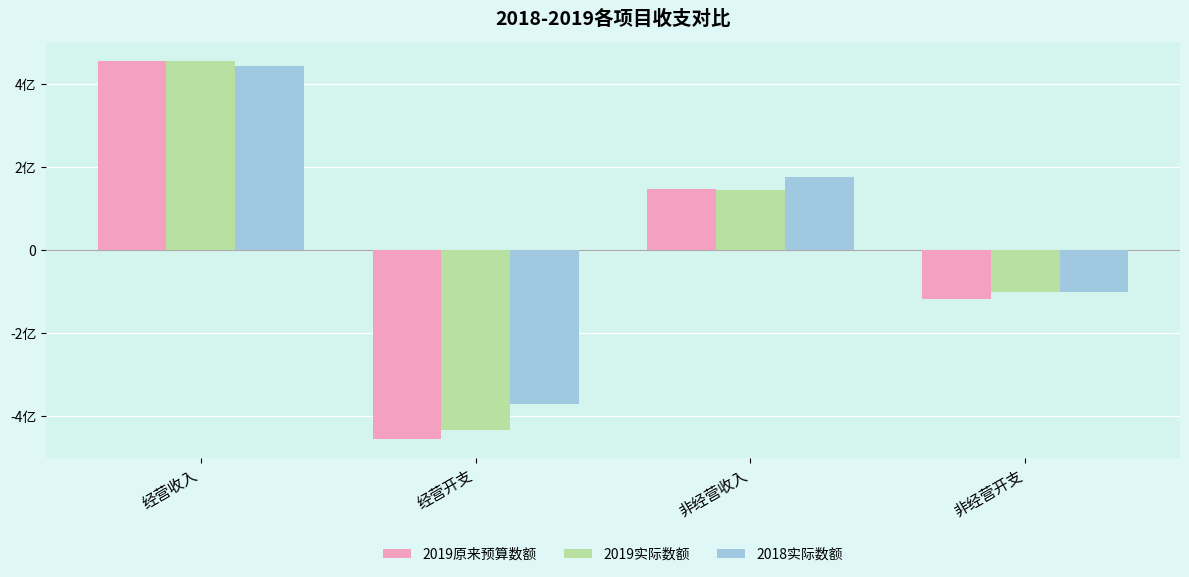

What are all the series names shown in the legend?

2019原来预算数额, 2019实际数额, 2018实际数额